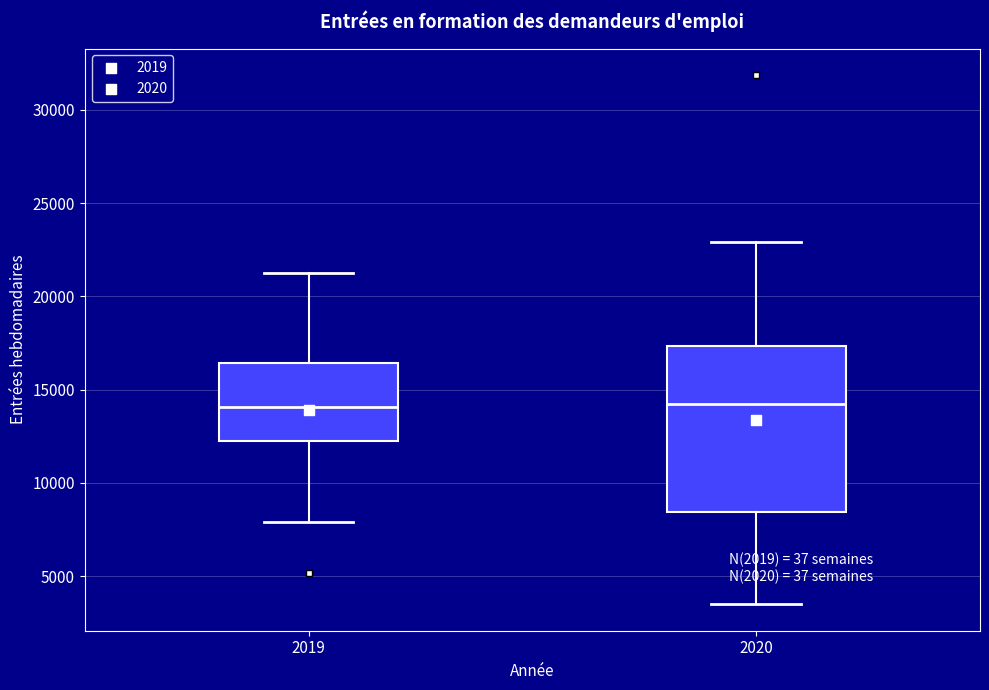

Reading left to right, read every box against the y-axis: the position of its median line, the range the box covers, and the ends of its whiskers. The values are not printed on the chart, so give them approximately, as read against the axis.

2019: median 14000, box 12000 to 16500, whiskers 8000 to 21000
2020: median 14000, box 8500 to 17500, whiskers 3500 to 23000